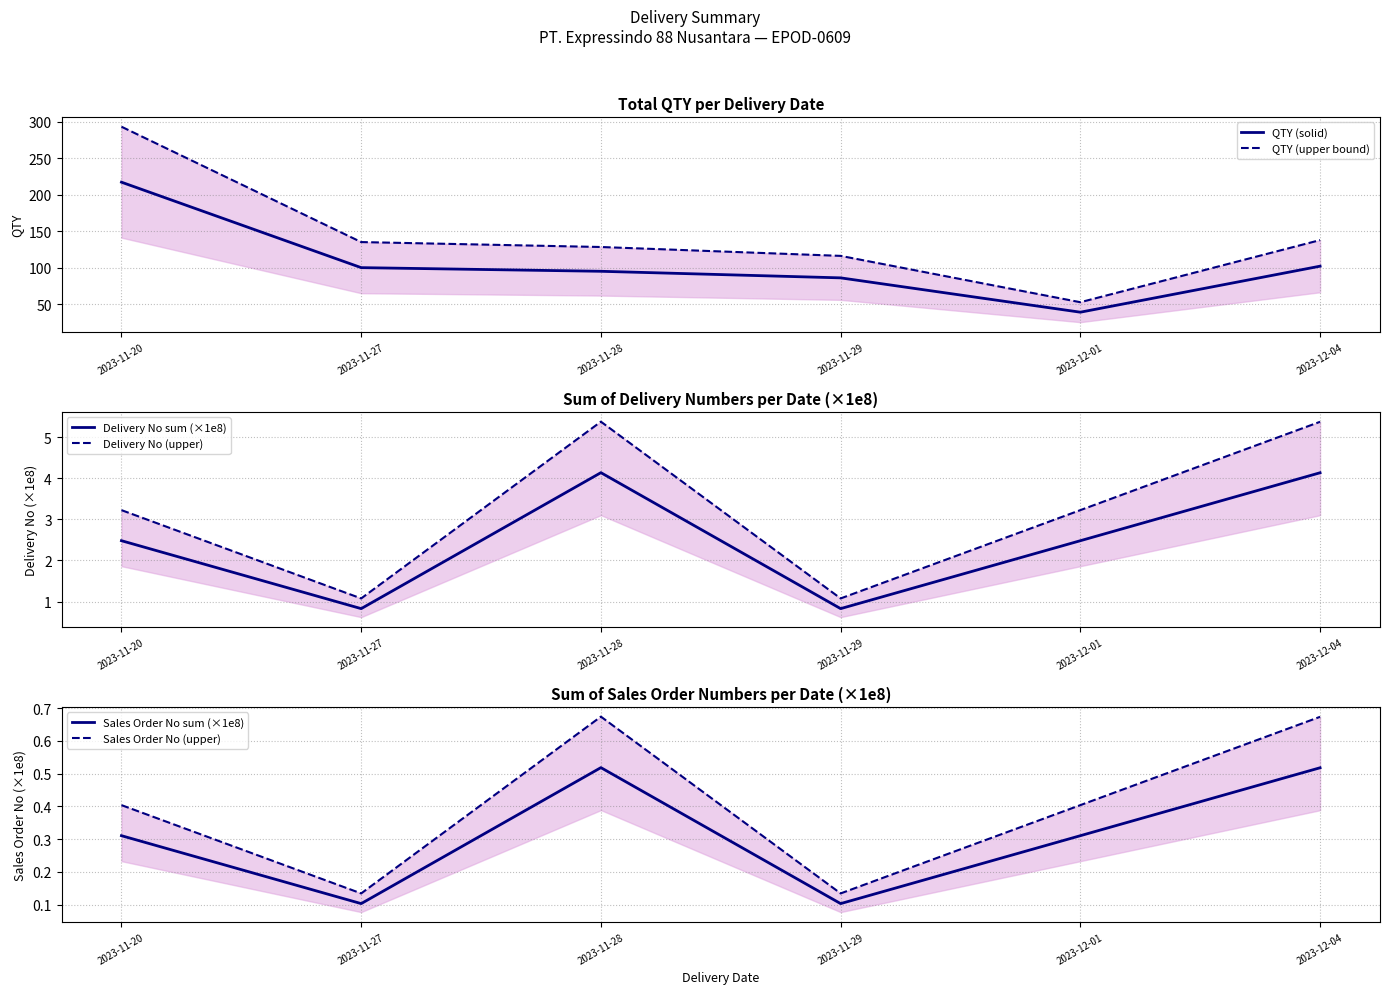

What are all the series names shown in the legend?

QTY (solid), QTY (upper bound), Delivery No sum (×1e8), Delivery No (upper), Sales Order No sum (×1e8), Sales Order No (upper)